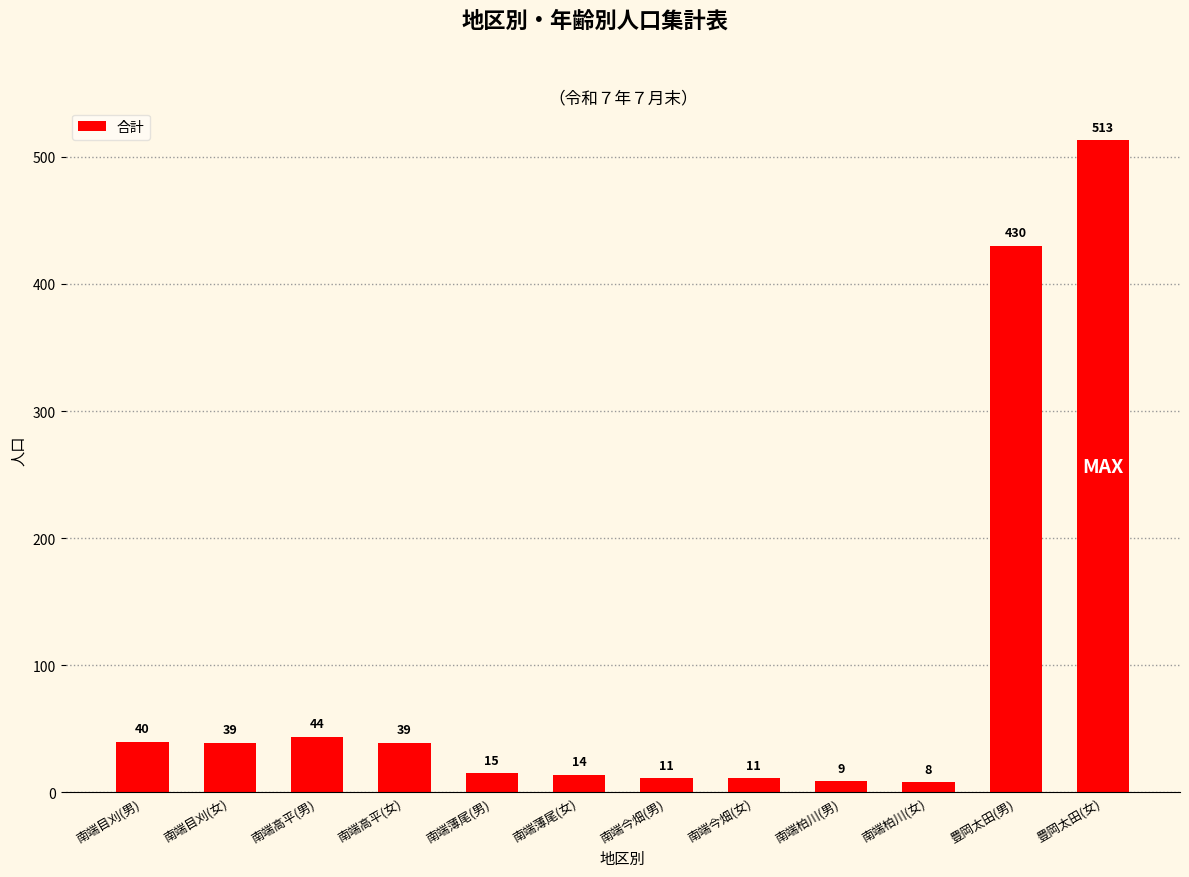

True or false: the data shows 513 at 豊岡太田(女).

True